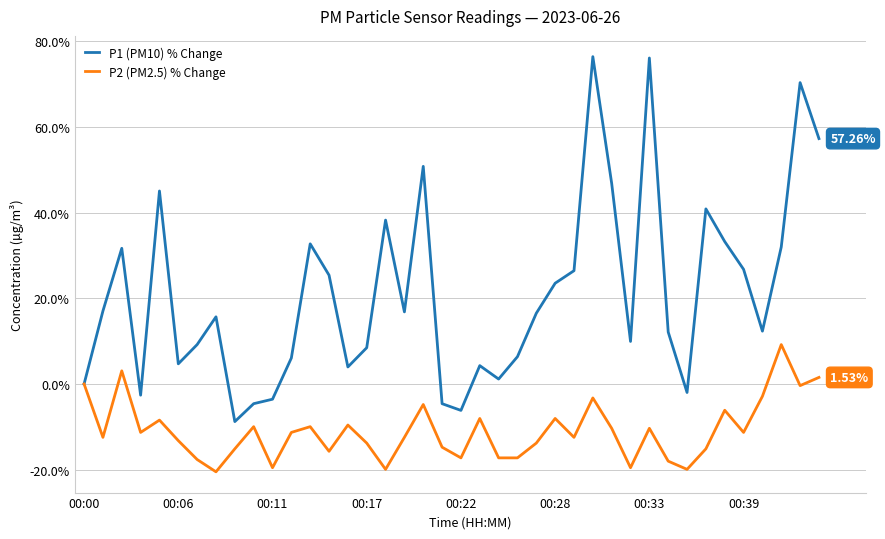

Which series has the largest total across all categories?

P1 (PM10) % Change